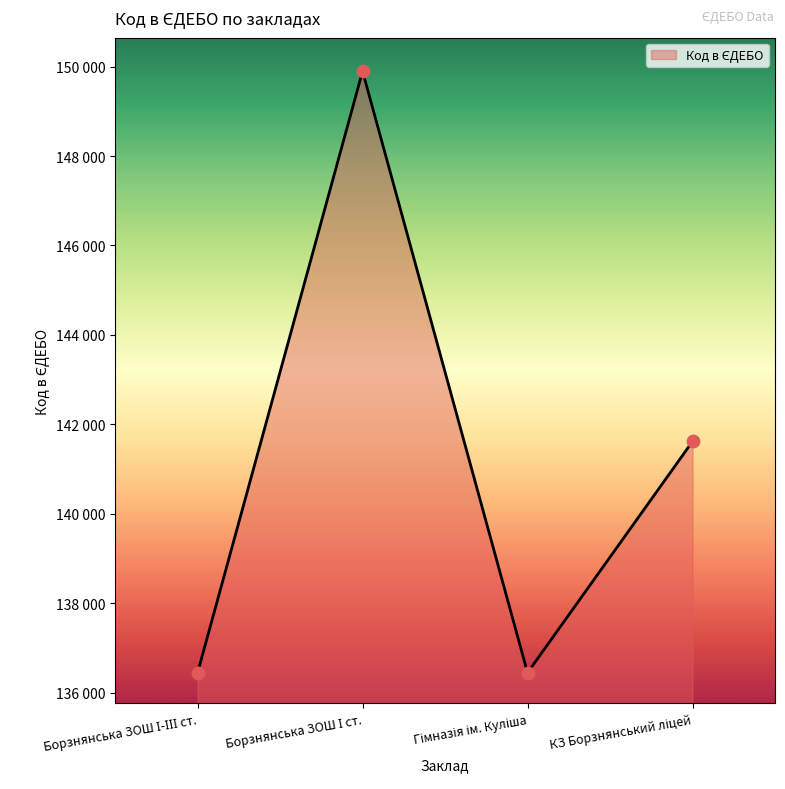

Is this an area chart (filled region under the line)?

Yes